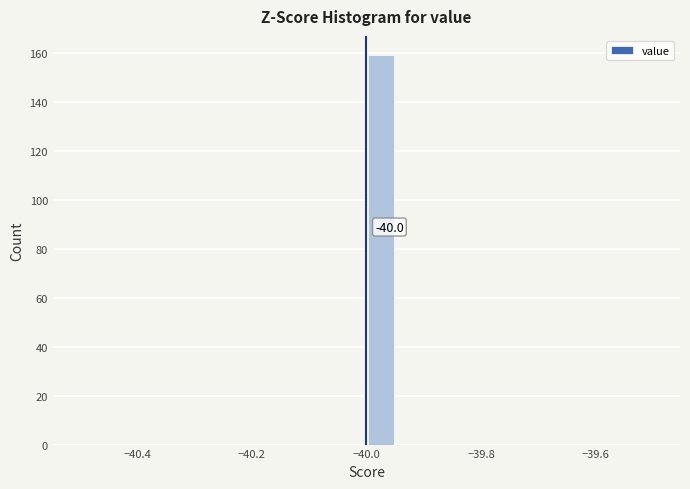

Around what value on the x-axis is the tallest bar? Give the approximate position of its centre, as read against the axis.

-39.98